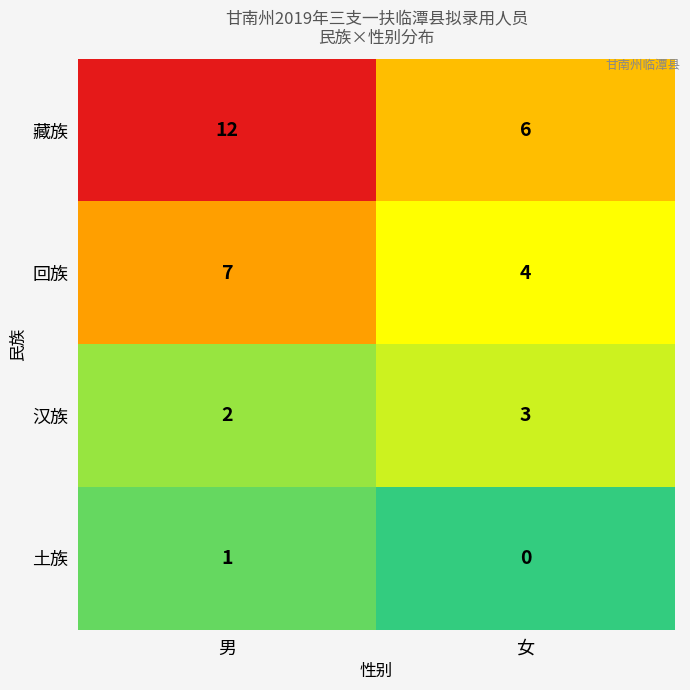

What is the sum of the 回族 values at 女 and 男?

11